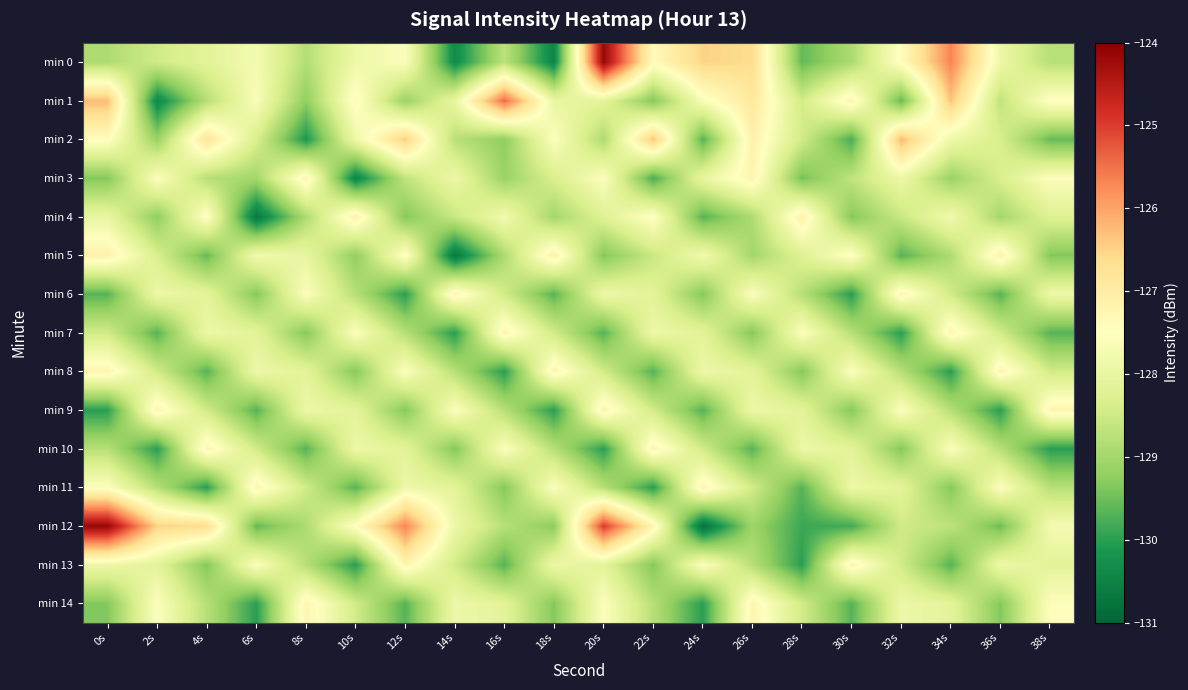

What is the difference between the highest and lowest values at 8s?

2.9